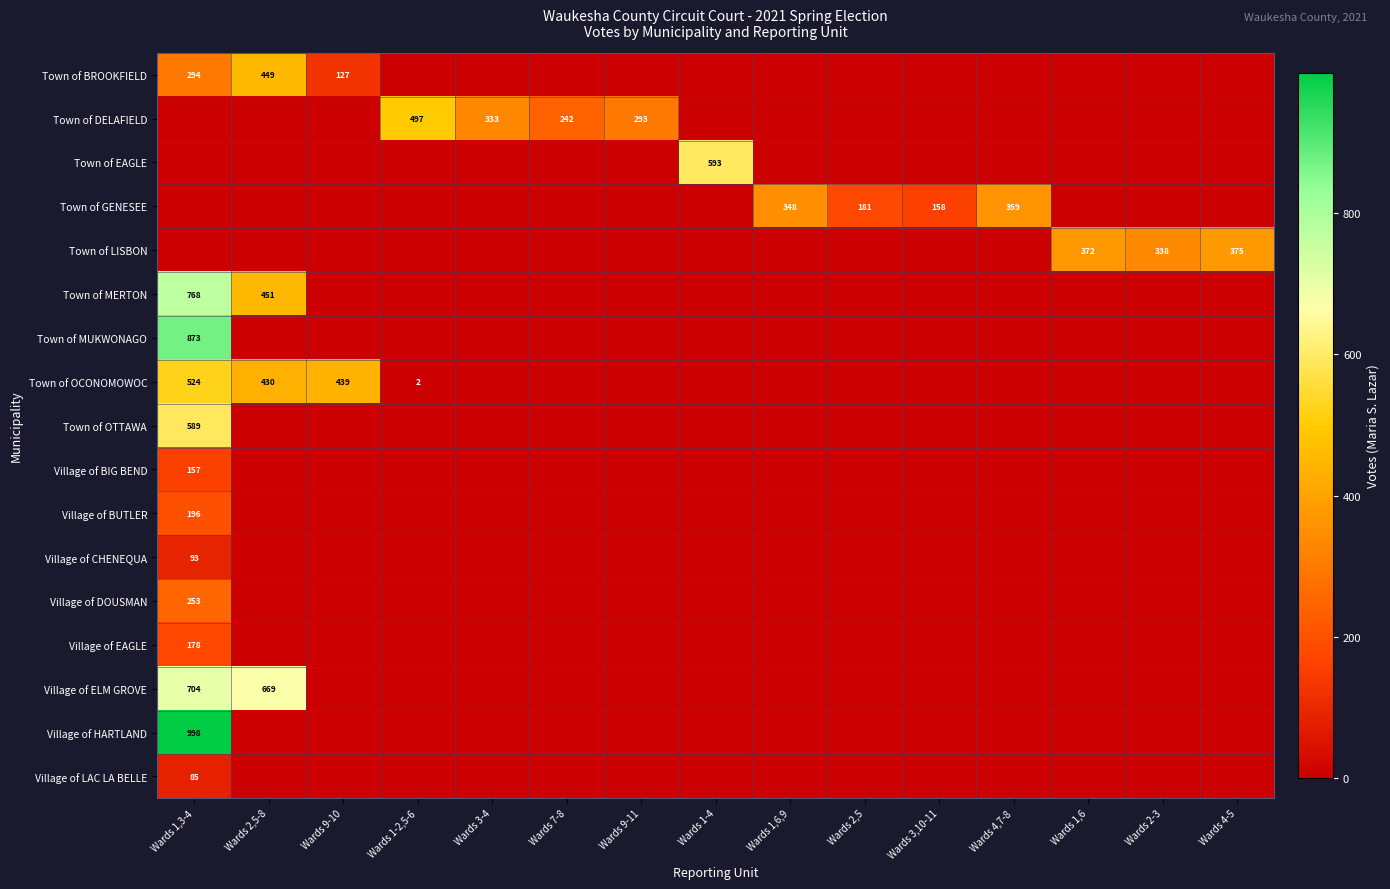

What is the total value across all series at Wards 4-5?

375